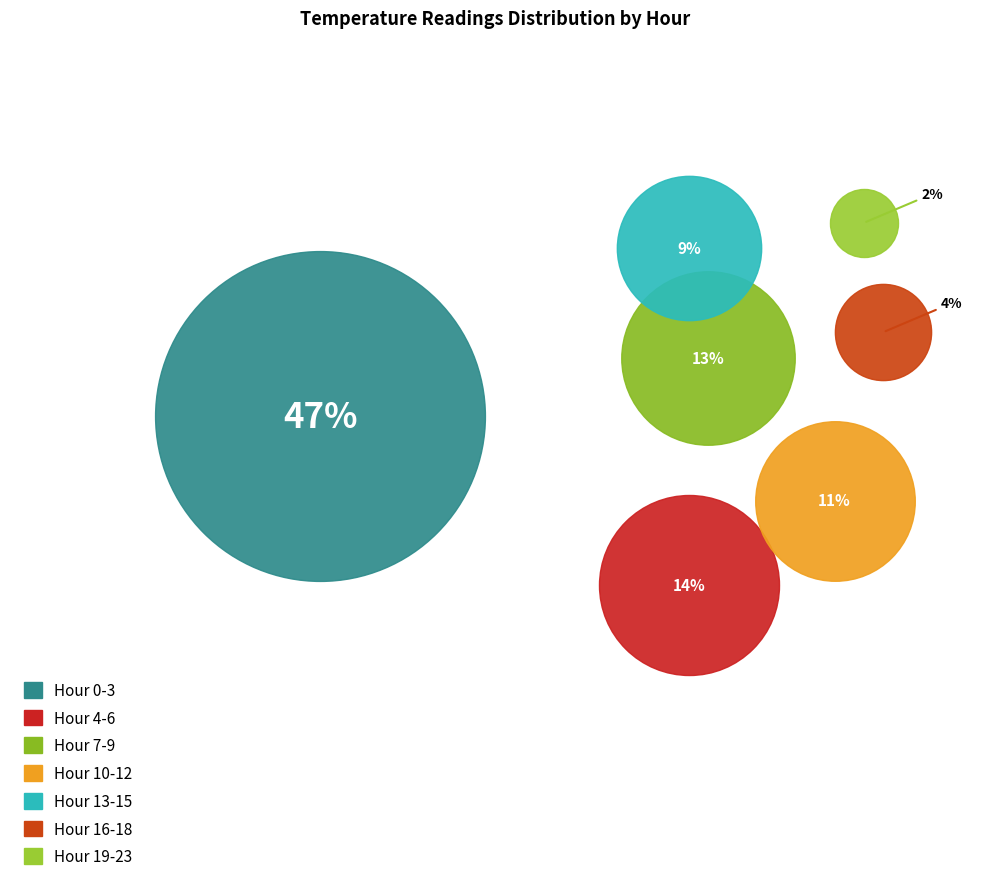

What are all the series names shown in the legend?

Hour 0-3, Hour 4-6, Hour 7-9, Hour 10-12, Hour 13-15, Hour 16-18, Hour 19-23